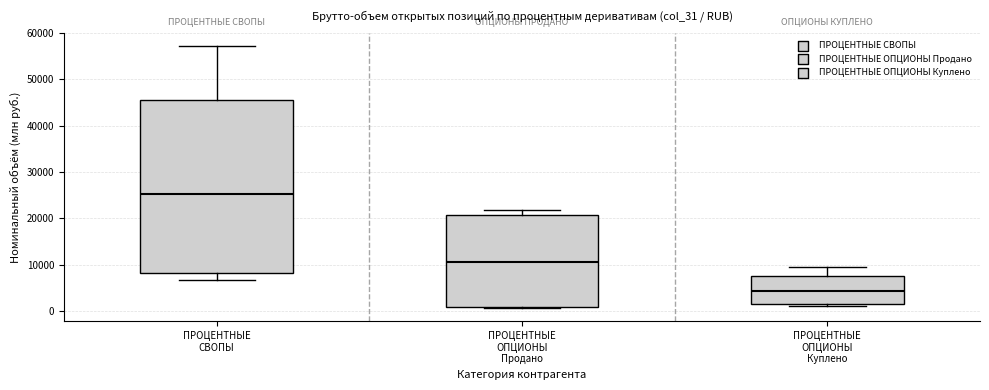

Reading left to right, transcribe this box plot: for each box, give where its median line is, the range the box spans, and where its two whiskers end, as read against the y-axis. The values are not printed on the chart, so give them approximately, as read against the axis.

ПРОЦЕНТНЫЕ СВОПЫ: median 25000, box 8000 to 46000, whiskers 7000 to 57000
ПРОЦЕНТНЫЕ ОПЦИОНЫ Продано: median 11000, box 1000 to 21000, whiskers 1000 to 22000
ПРОЦЕНТНЫЕ ОПЦИОНЫ Куплено: median 4000, box 1000 to 7000, whiskers 1000 (just below the box's lower edge) to 9000